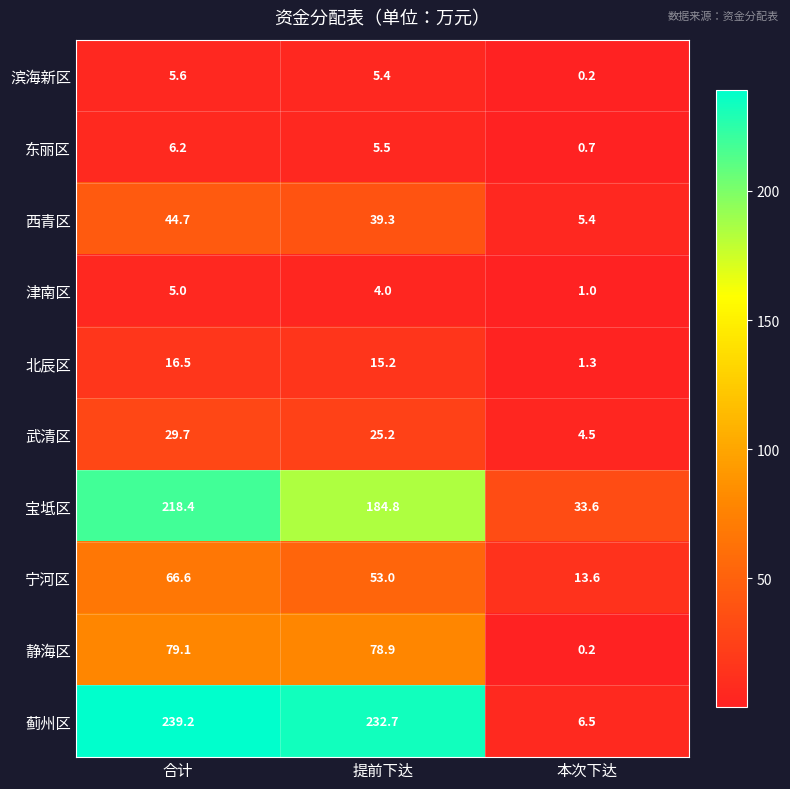

Reading right to left, list all the values displayed in this chart.

滨海新区: 本次下达=0.2	提前下达=5.4	合计=5.6
东丽区: 本次下达=0.7	提前下达=5.5	合计=6.2
西青区: 本次下达=5.4	提前下达=39.3	合计=44.7
津南区: 本次下达=1.0	提前下达=4.0	合计=5.0
北辰区: 本次下达=1.3	提前下达=15.2	合计=16.5
武清区: 本次下达=4.5	提前下达=25.2	合计=29.7
宝坻区: 本次下达=33.6	提前下达=184.8	合计=218.4
宁河区: 本次下达=13.6	提前下达=53.0	合计=66.6
静海区: 本次下达=0.2	提前下达=78.9	合计=79.1
蓟州区: 本次下达=6.5	提前下达=232.7	合计=239.2